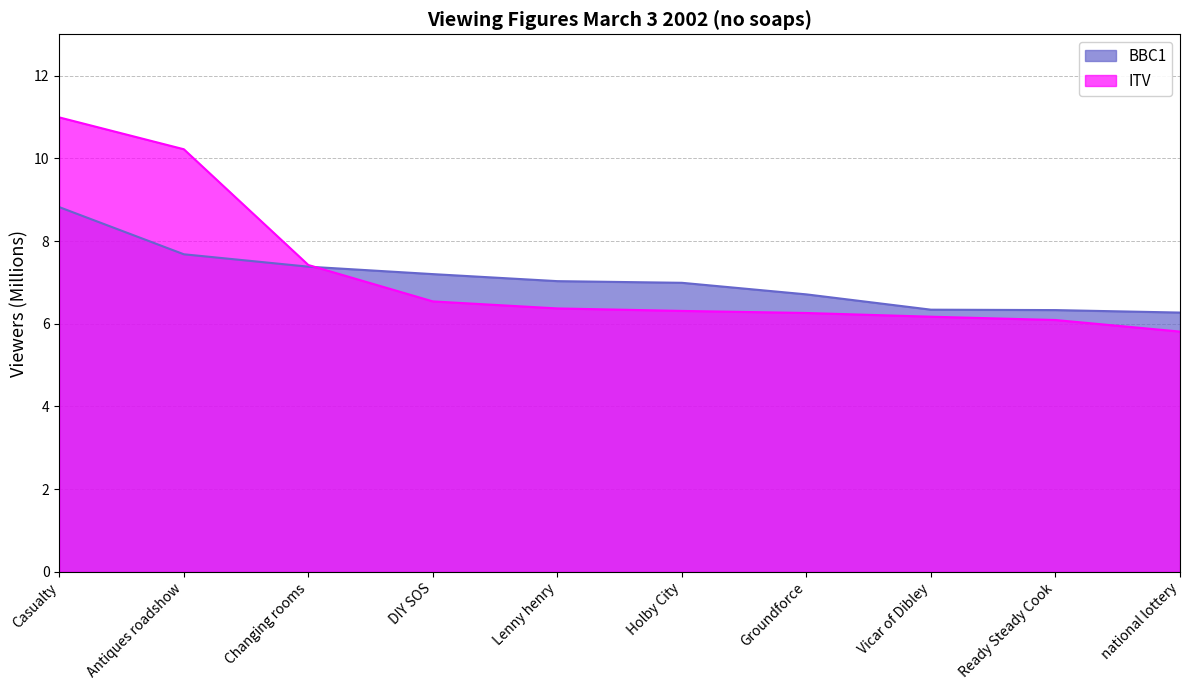

The ITV series shows 6.3 at Holby City. True or false?

True